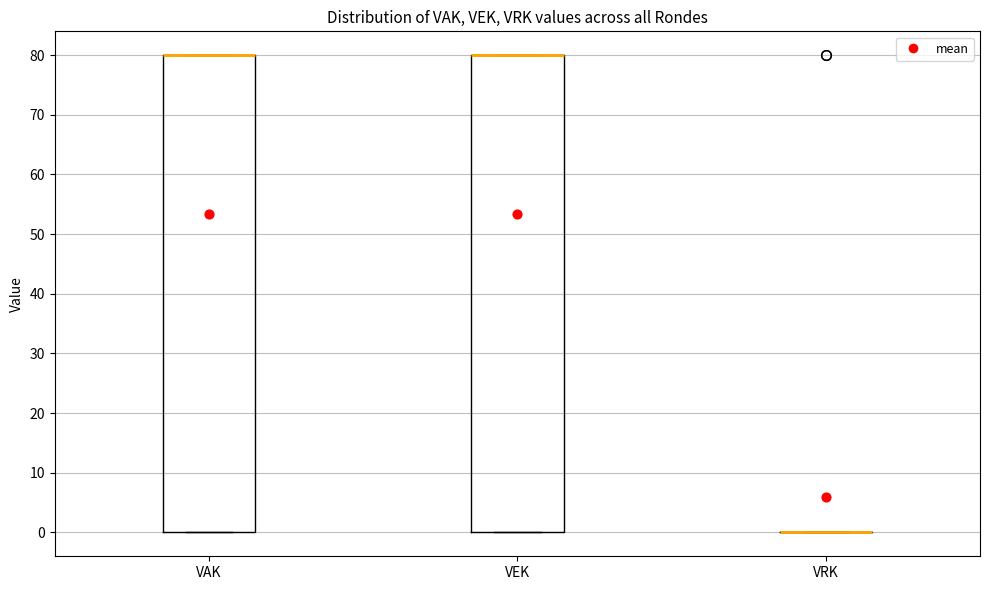

Reading left to right, read every box against the y-axis: the position of its median line, the range the box covers, and the ends of its whiskers. The values are not printed on the chart, so give them approximately, as read against the axis.

VAK: median 80 (drawn on the box's upper edge), box 0 to 80, whiskers 0 to 80
VEK: median 80 (drawn on the box's upper edge), box 0 to 80, whiskers 0 to 80
VRK: box collapsed to a line at 0, whiskers 0 to 0